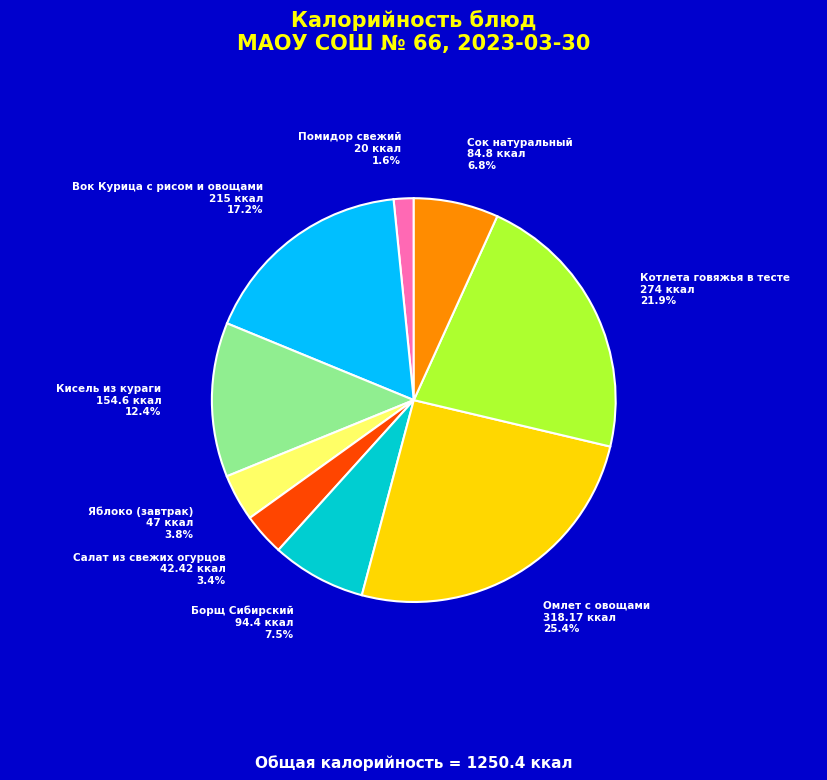

Is there any slice that represents more than half of the pie?

No